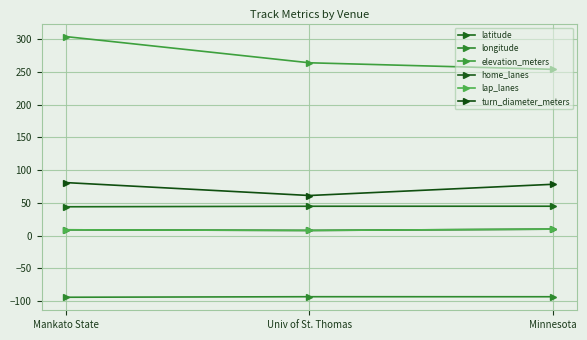

Where is elevation_meters nearest to the value 279?

Univ of St. Thomas